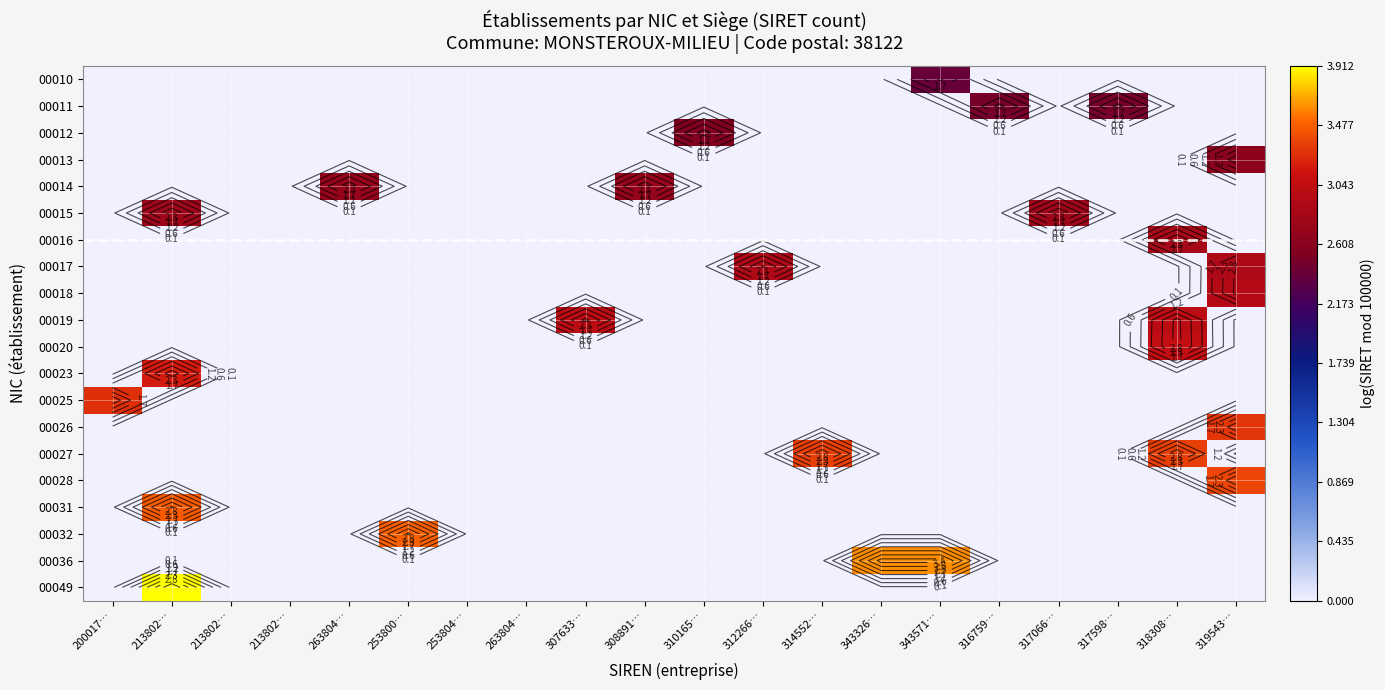

How many positive values does the 00032 series have?

1